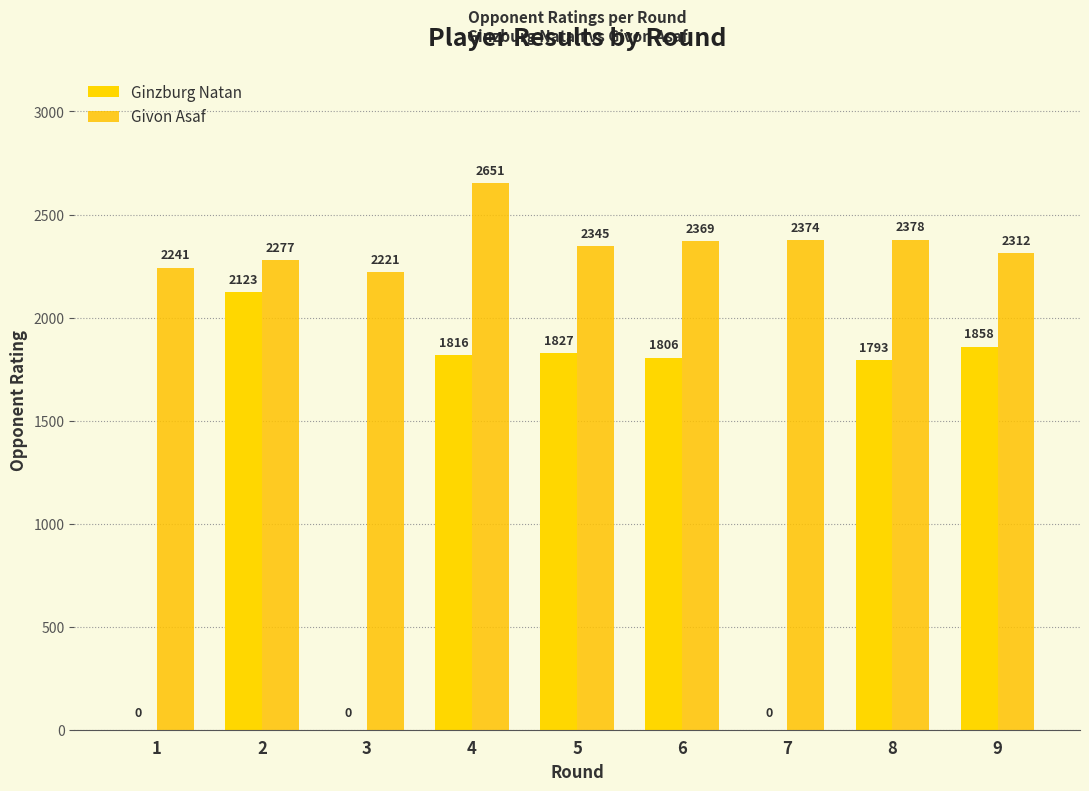

What is the spread (max minus min) of values at 9?

454